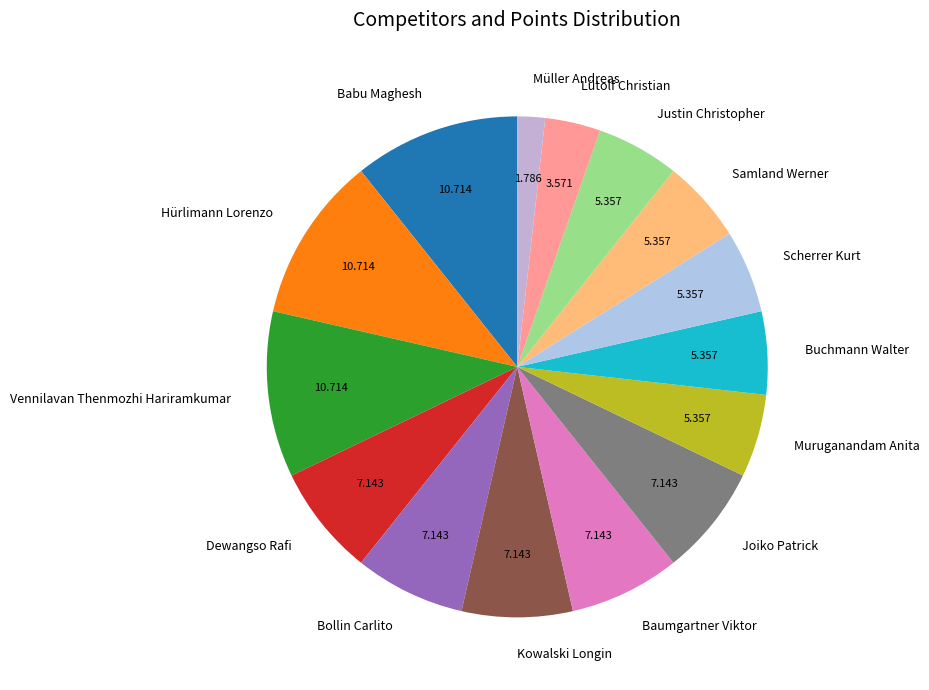

Does Lütolf Christian account for over 50% of the chart?

No